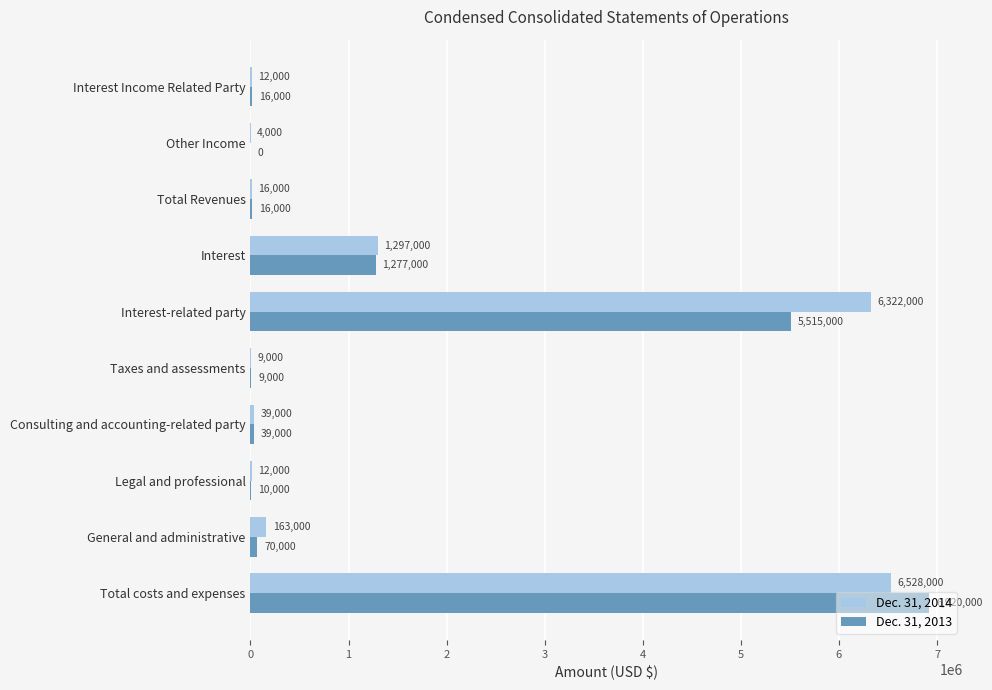

Which series changed the most between Legal and professional and General and administrative?

Dec. 31, 2014